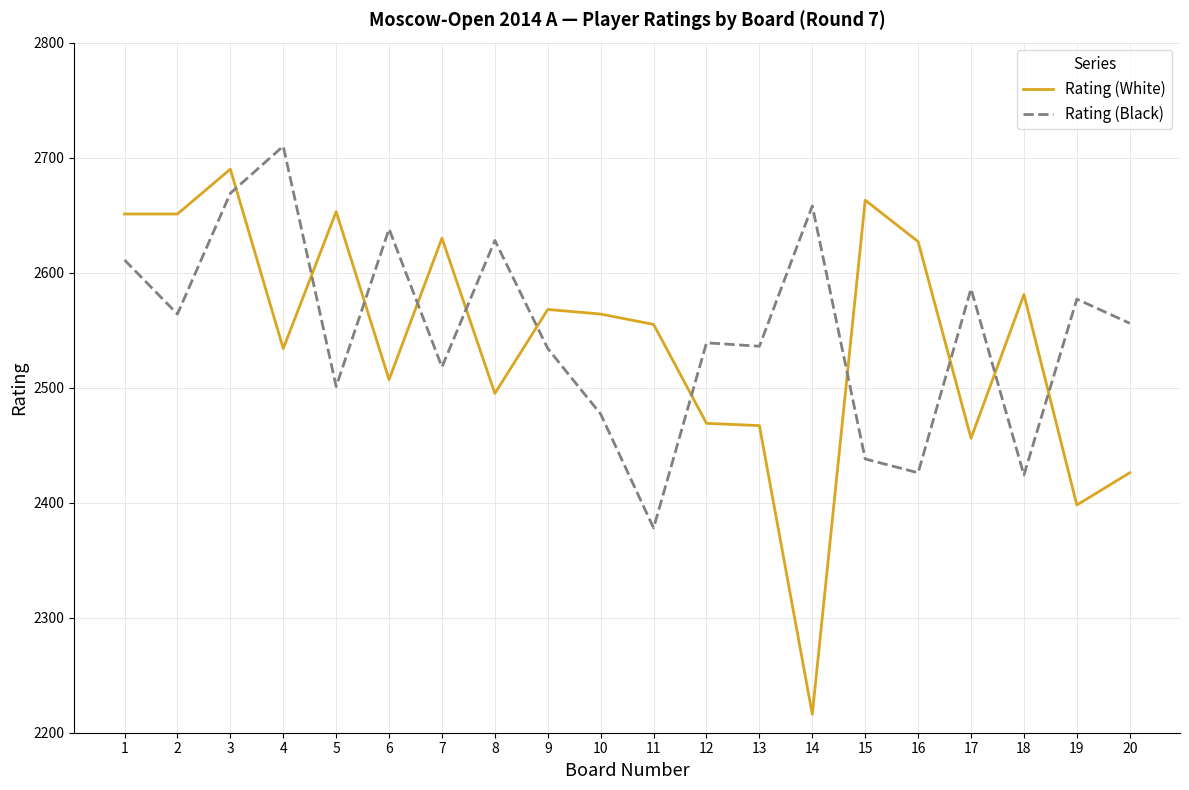

What is the spread (max minus min) of values at 18?

157